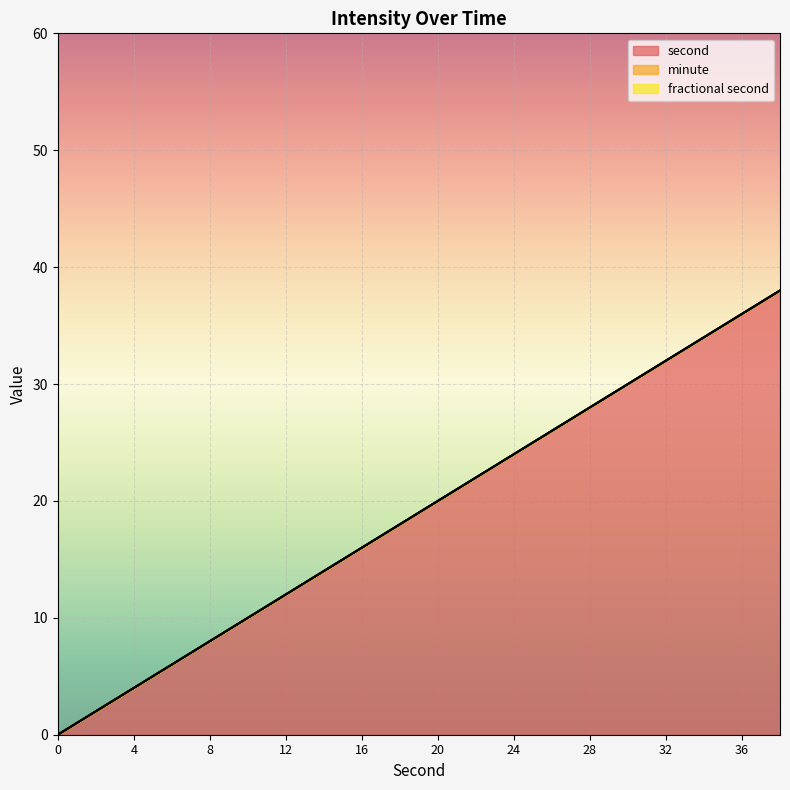

Between 20 and 28, which is larger?

28